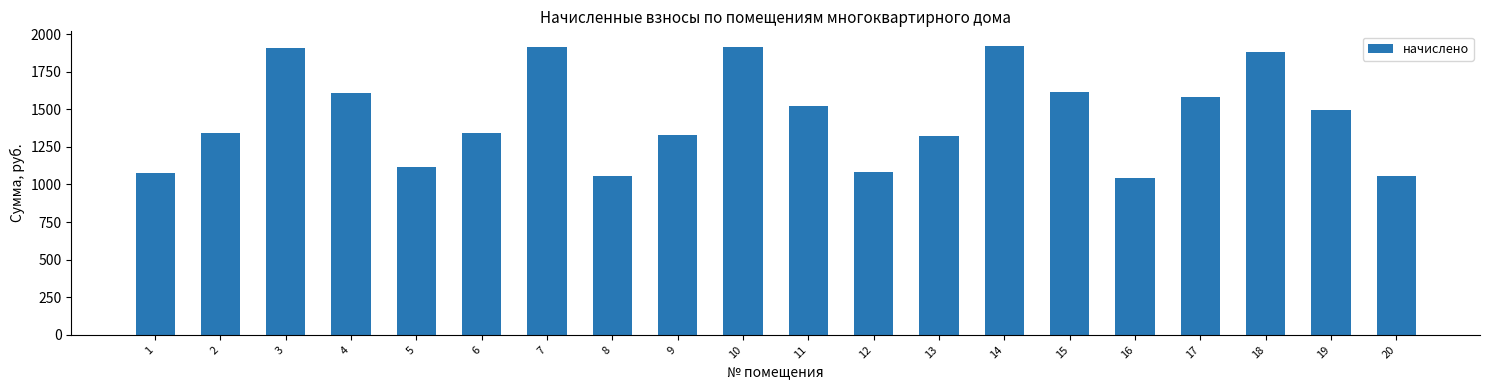

Approximately how many times larger is the value at 17 compared to 15?

1.0